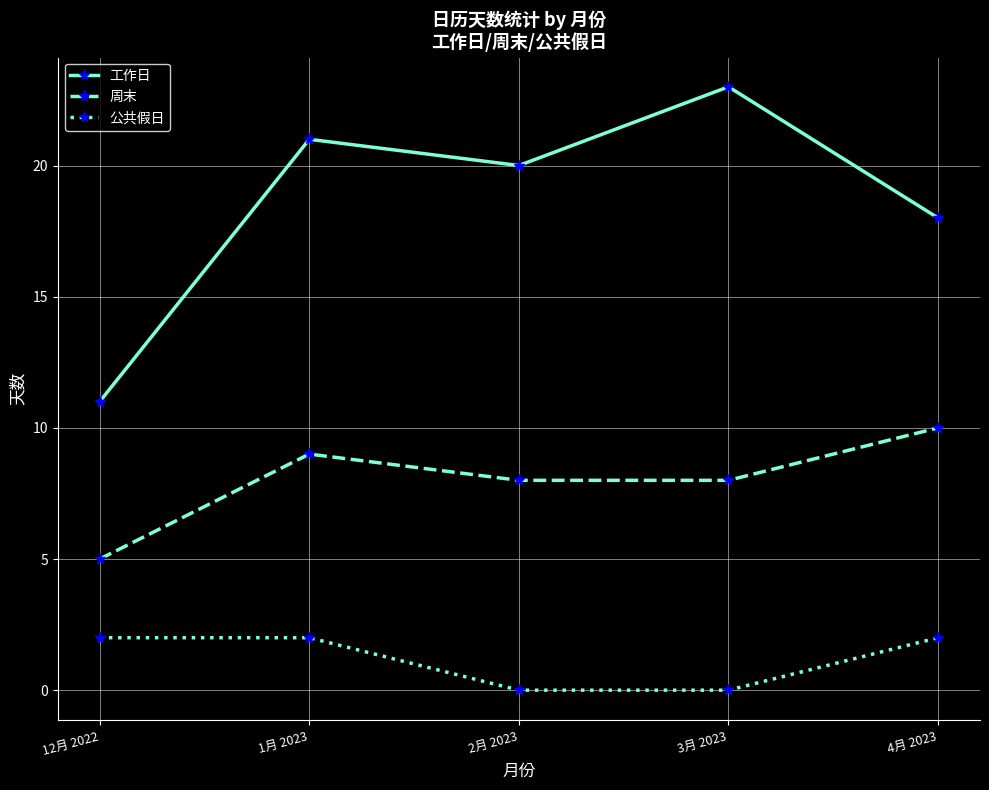

Rank the series by their average value, from highest to lowest.

工作日, 周末, 公共假日